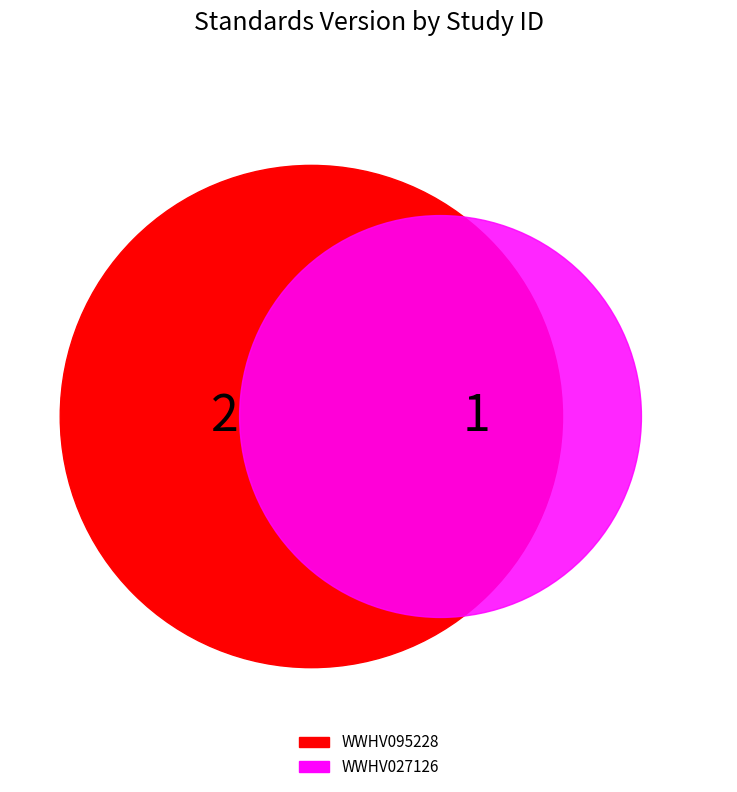

Is the sum of WWHV027126 and WWHV095228 greater than half?

Yes